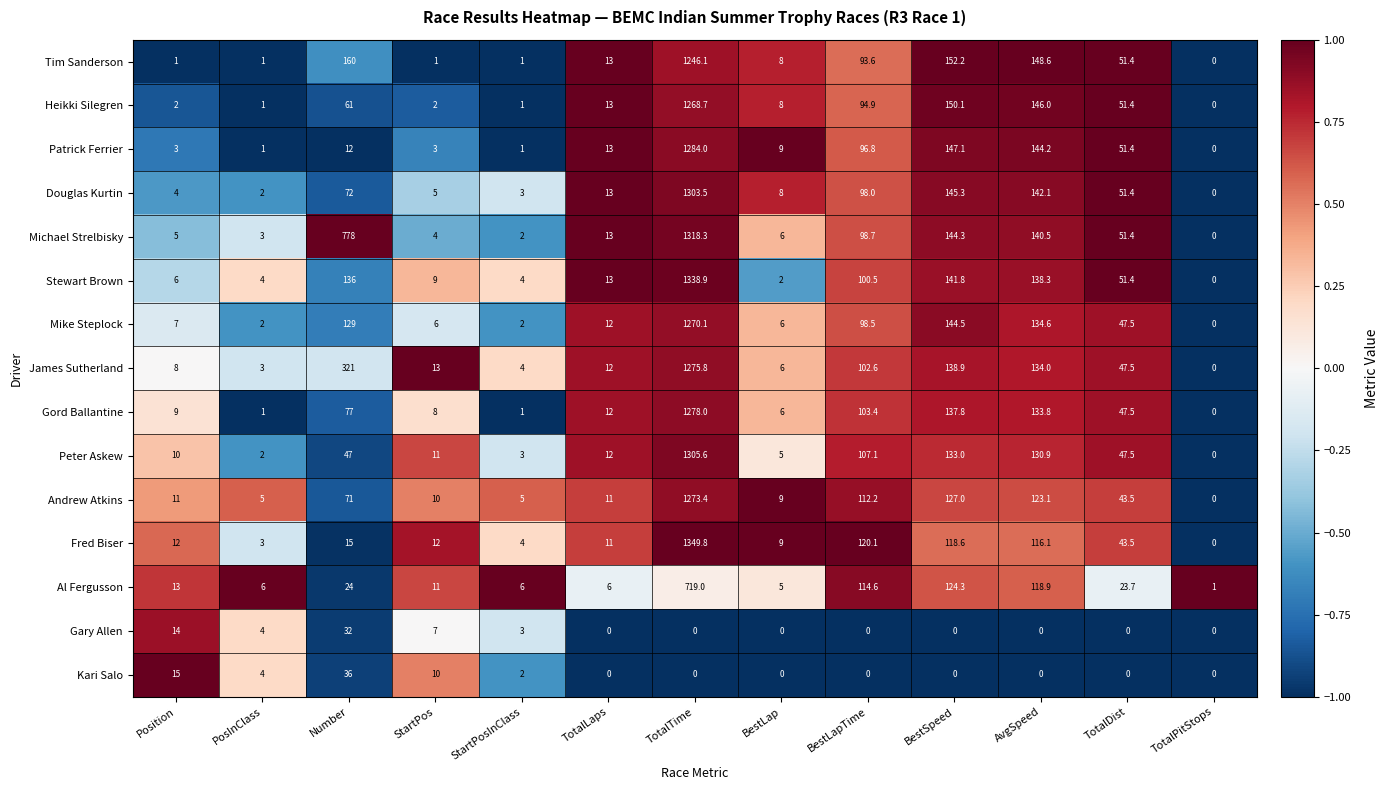

What is the difference between the Al Fergusson values at TotalTime and Position?

706.0